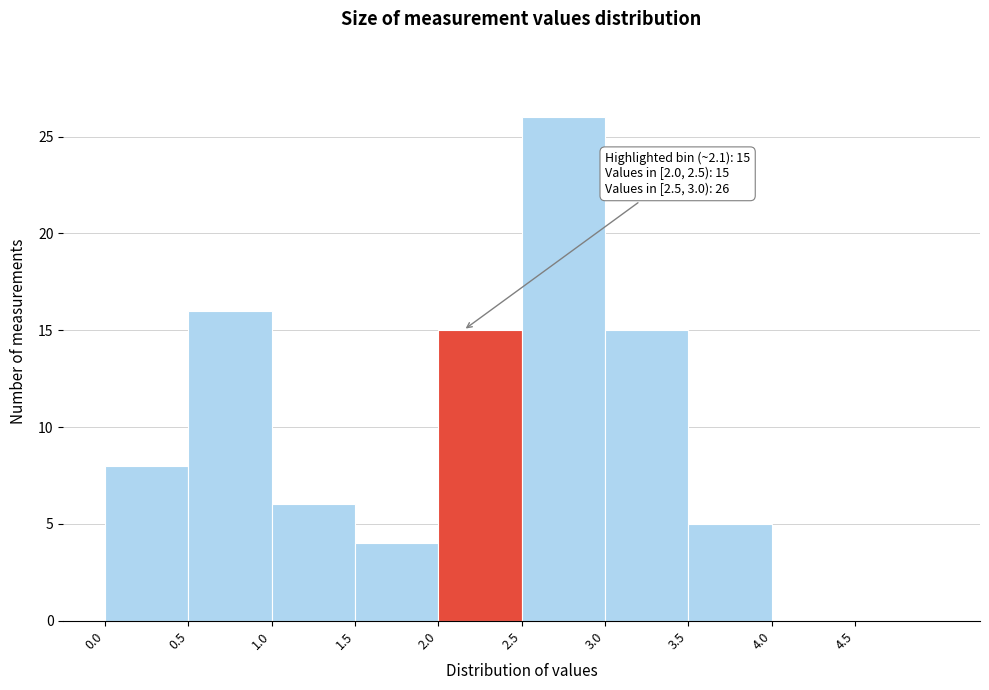

Over which range of the x-axis is the bar tallest?

2.5 to 3.0